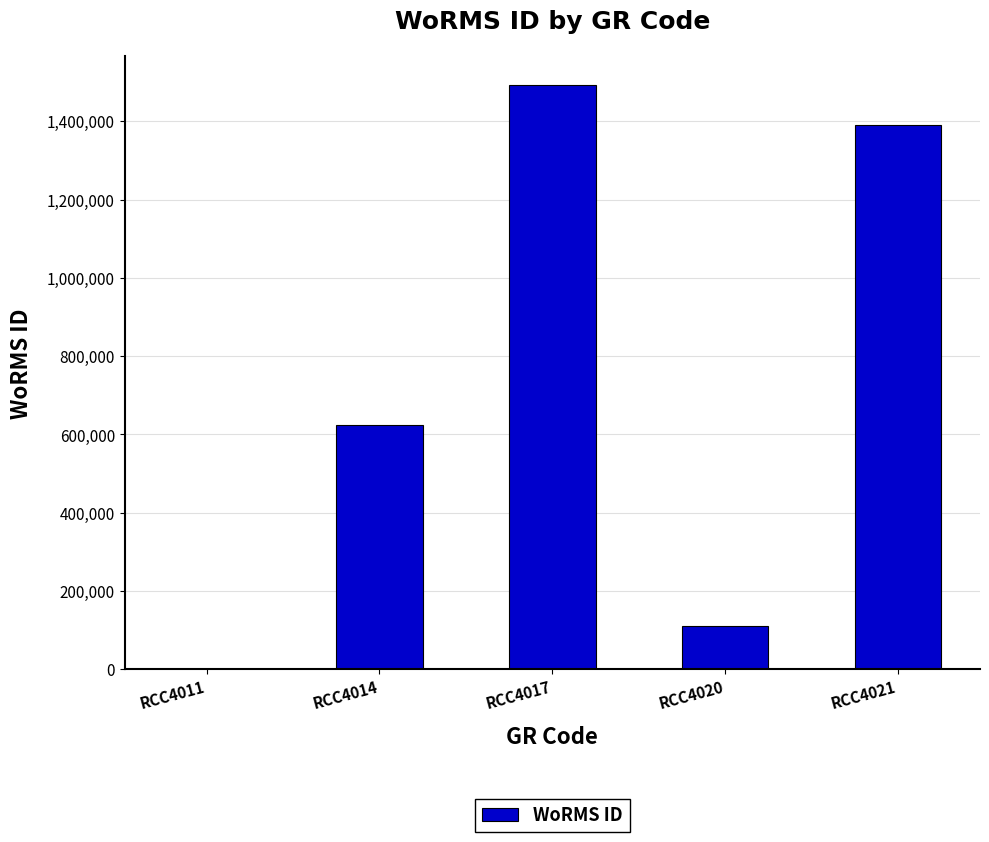

Reading left to right, transcribe all the data shown in this chart.

0	623650	1491877	110335	1391356